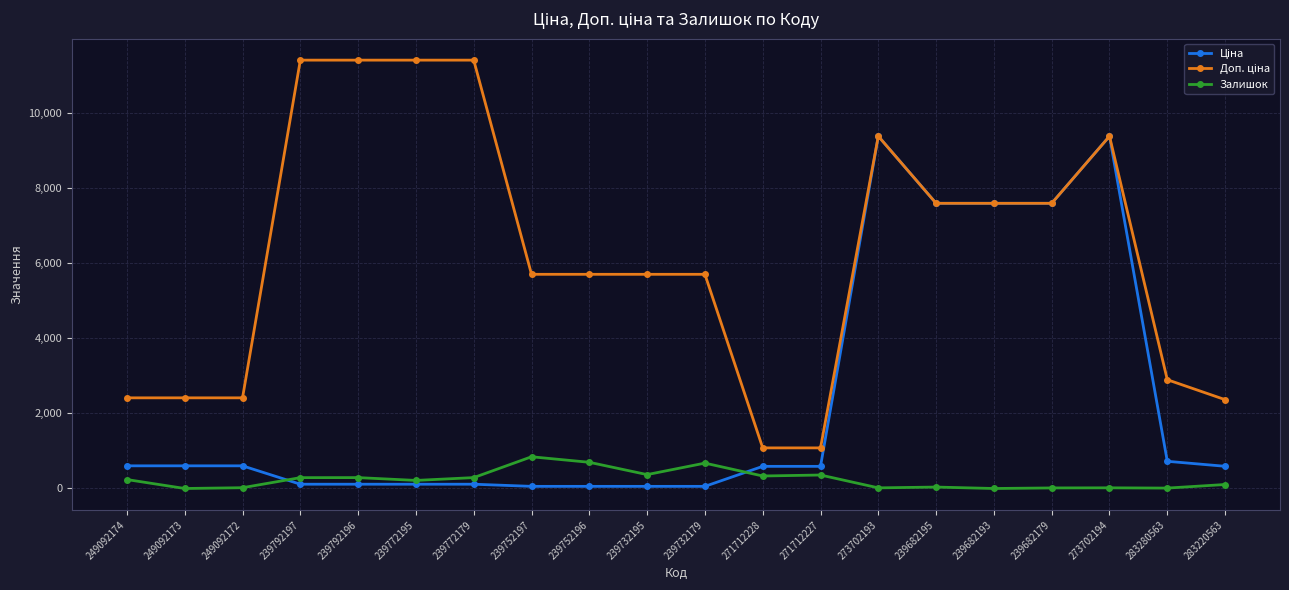

True or false: Залишок has more than 2 interior local peaks.

True